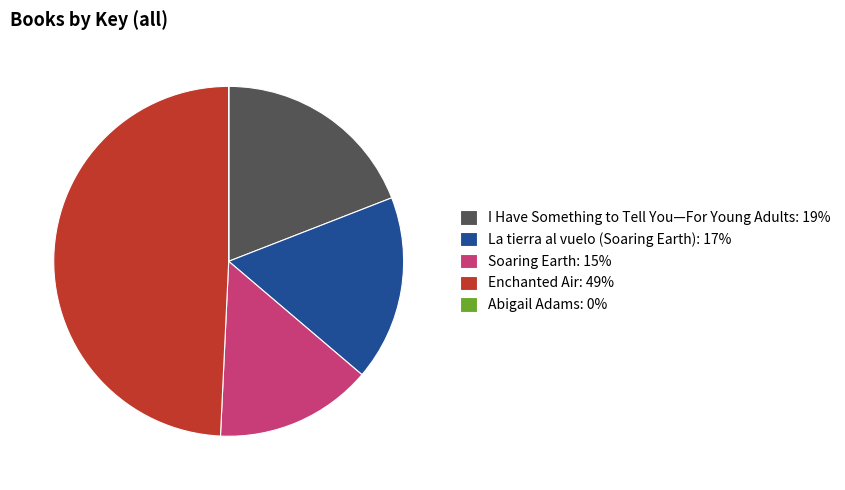

Is there any slice that represents more than half of the pie?

No